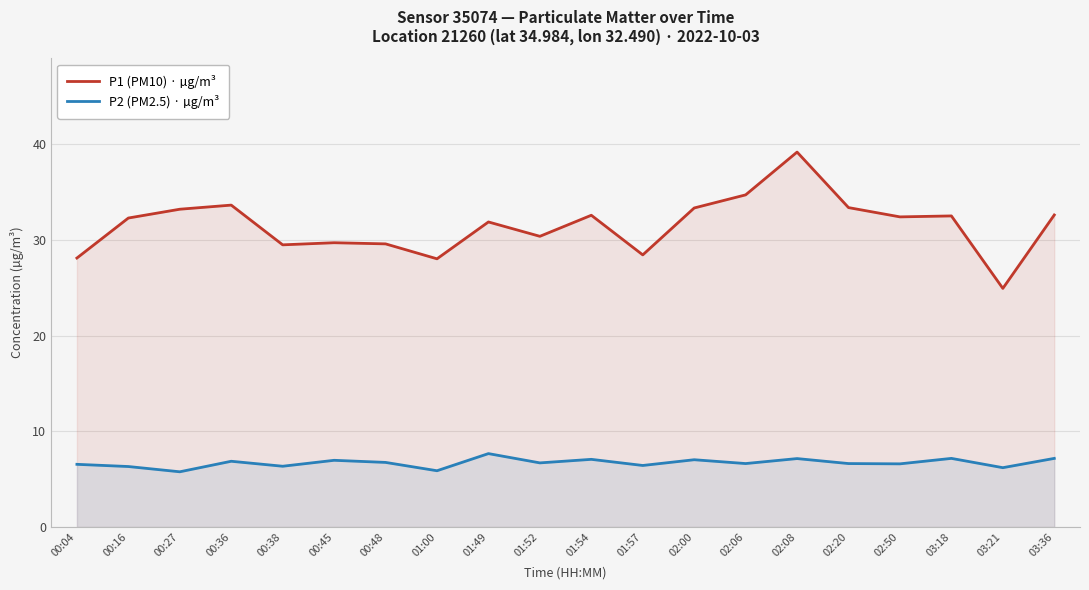

What is the maximum value shown in the chart?

39.2